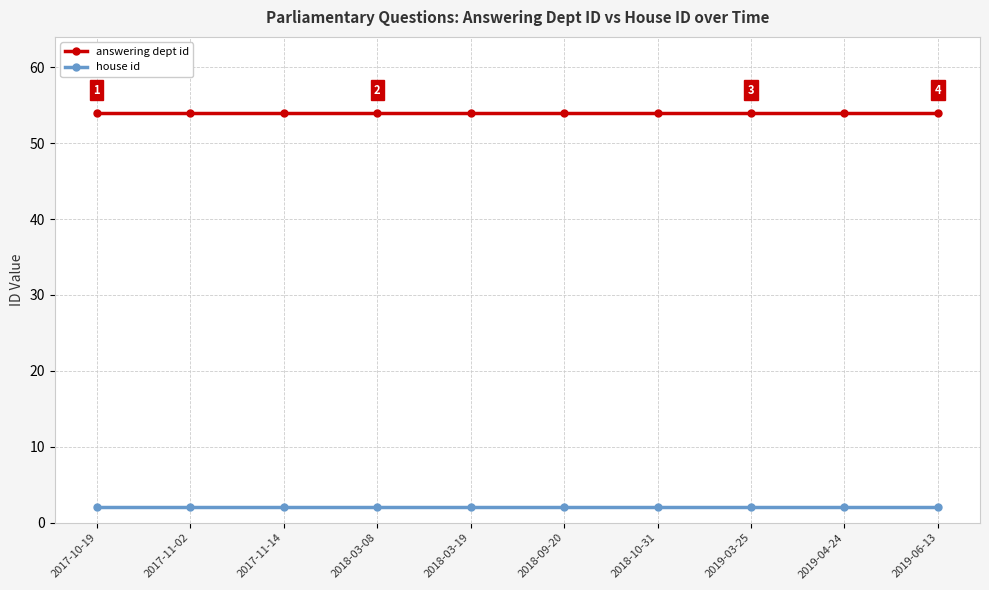

Rank the series by their maximum value, from lowest to highest.

house id, answering dept id